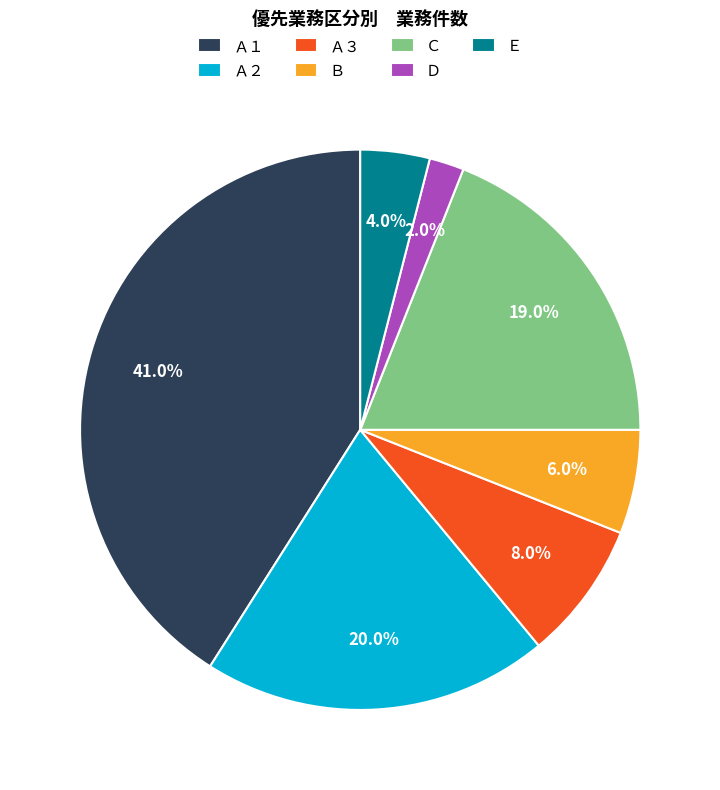

True or false: Ａ２ accounts for 33% of the total.

False